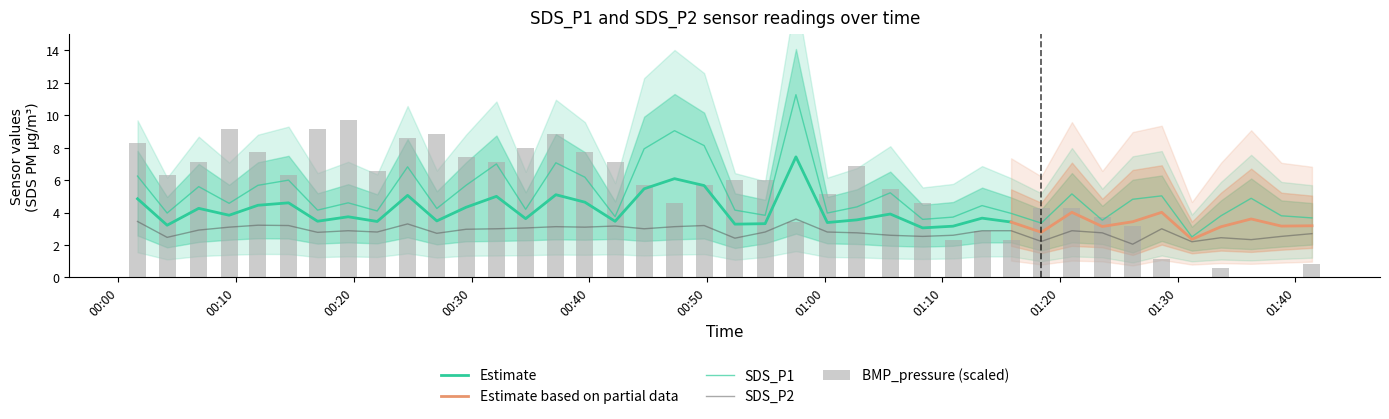

Reading left to right, extract all data points from this chart.

SDS_P1: 2023/09/29 00:01:37=6.2	2023/09/29 00:04:08=4.0	2023/09/29 00:06:49=5.6	2023/09/29 00:09:24=4.6	2023/09/29 00:11:51=5.7	2023/09/29 00:14:27=6.0	2023/09/29 00:16:55=4.2	2023/09/29 00:19:31=4.6	2023/09/29 00:21:59=4.1	2023/09/29 00:24:34=6.8	2023/09/29 00:27:03=4.2	2023/09/29 00:29:32=5.7	2023/09/29 00:32:07=7.0	2023/09/29 00:34:36=4.2	2023/09/29 00:37:10=7.1	2023/09/29 00:39:38=6.2	2023/09/29 00:42:12=3.8	2023/09/29 00:44:40=7.9	2023/09/29 00:47:15=9.1	2023/09/29 00:49:46=8.1	2023/09/29 00:52:23=4.2	2023/09/29 00:54:57=3.8	2023/09/29 00:57:34=11.3	2023/09/29 01:00:14=4.0	2023/09/29 01:02:45=4.3	2023/09/29 01:05:35=5.2	2023/09/29 01:08:20=3.6	2023/09/29 01:10:55=3.7	2023/09/29 01:13:23=4.4	2023/09/29 01:15:51=4.0	2023/09/29 01:18:25=3.4	2023/09/29 01:21:01=5.2	2023/09/29 01:23:36=3.5	2023/09/29 01:26:11=4.8	2023/09/29 01:28:39=5.0	2023/09/29 01:31:13=2.5	2023/09/29 01:33:41=3.8	2023/09/29 01:36:15=4.9	2023/09/29 01:38:49=3.8	2023/09/29 01:41:25=3.7
SDS_P2: 2023/09/29 00:01:37=3.5	2023/09/29 00:04:08=2.5	2023/09/29 00:06:49=2.9	2023/09/29 00:09:24=3.1	2023/09/29 00:11:51=3.2	2023/09/29 00:14:27=3.2	2023/09/29 00:16:55=2.8	2023/09/29 00:19:31=2.9	2023/09/29 00:21:59=2.8	2023/09/29 00:24:34=3.3	2023/09/29 00:27:03=2.7	2023/09/29 00:29:32=3.0	2023/09/29 00:32:07=3.0	2023/09/29 00:34:36=3.0	2023/09/29 00:37:10=3.1	2023/09/29 00:39:38=3.1	2023/09/29 00:42:12=3.2	2023/09/29 00:44:40=3.0	2023/09/29 00:47:15=3.1	2023/09/29 00:49:46=3.2	2023/09/29 00:52:23=2.4	2023/09/29 00:54:57=2.8	2023/09/29 00:57:34=3.6	2023/09/29 01:00:14=2.8	2023/09/29 01:02:45=2.8	2023/09/29 01:05:35=2.6	2023/09/29 01:08:20=2.5	2023/09/29 01:10:55=2.6	2023/09/29 01:13:23=2.9	2023/09/29 01:15:51=2.9	2023/09/29 01:18:25=2.2	2023/09/29 01:21:01=2.9	2023/09/29 01:23:36=2.8	2023/09/29 01:26:11=2.0	2023/09/29 01:28:39=3.0	2023/09/29 01:31:13=2.2	2023/09/29 01:33:41=2.5	2023/09/29 01:36:15=2.3	2023/09/29 01:38:49=2.5	2023/09/29 01:41:25=2.7